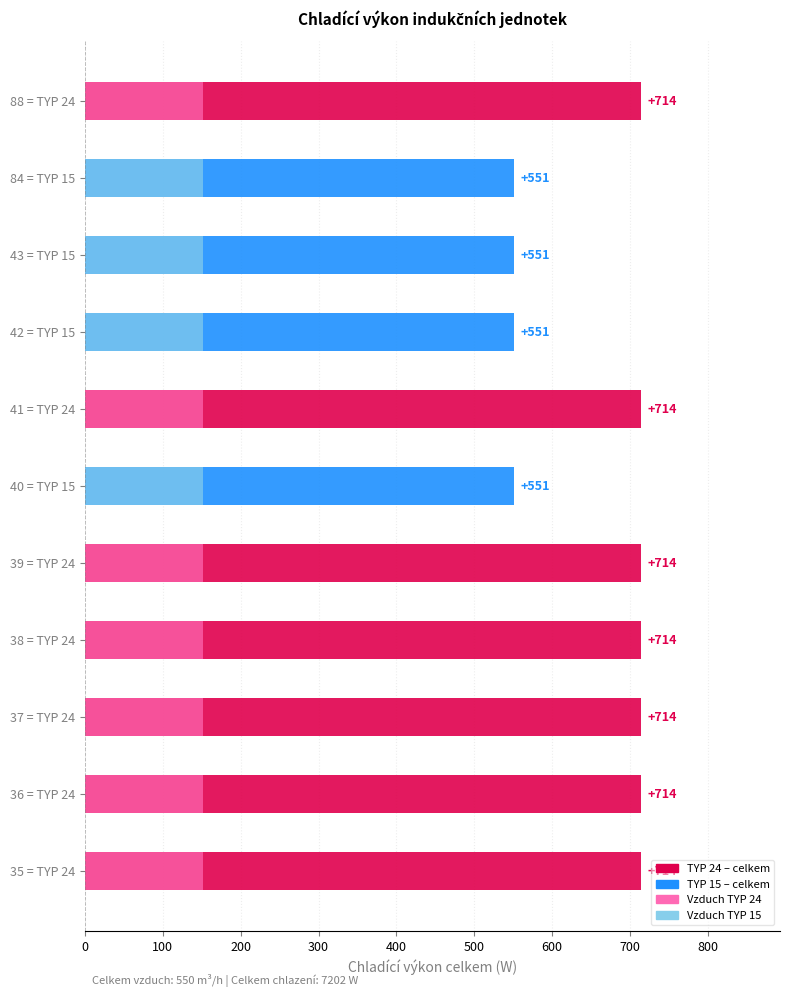

How many groups of bars are there?

11